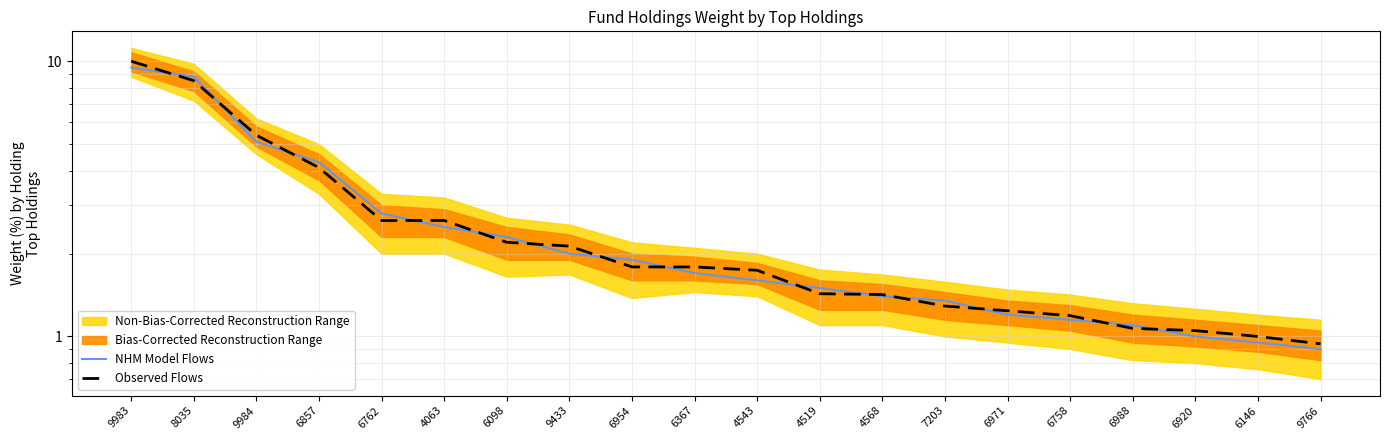

Reading right to left, extract all data points from this chart.

NHM Model Flows: 9766=0.9	6146=0.9	6920=1.0	6988=1.1	6758=1.1	6971=1.2	7203=1.4	4568=1.4	4519=1.5	4543=1.6	6367=1.7	6954=1.9	9433=2.0	6098=2.3	4063=2.5	6762=2.8	6857=4.3	9984=5.1	8035=8.8	9983=9.5
Observed Flows: 9766=0.9	6146=1.0	6920=1.1	6988=1.1	6758=1.2	6971=1.2	7203=1.3	4568=1.4	4519=1.4	4543=1.7	6367=1.8	6954=1.8	9433=2.1	6098=2.2	4063=2.6	6762=2.6	6857=4.1	9984=5.4	8035=8.5	9983=10.0